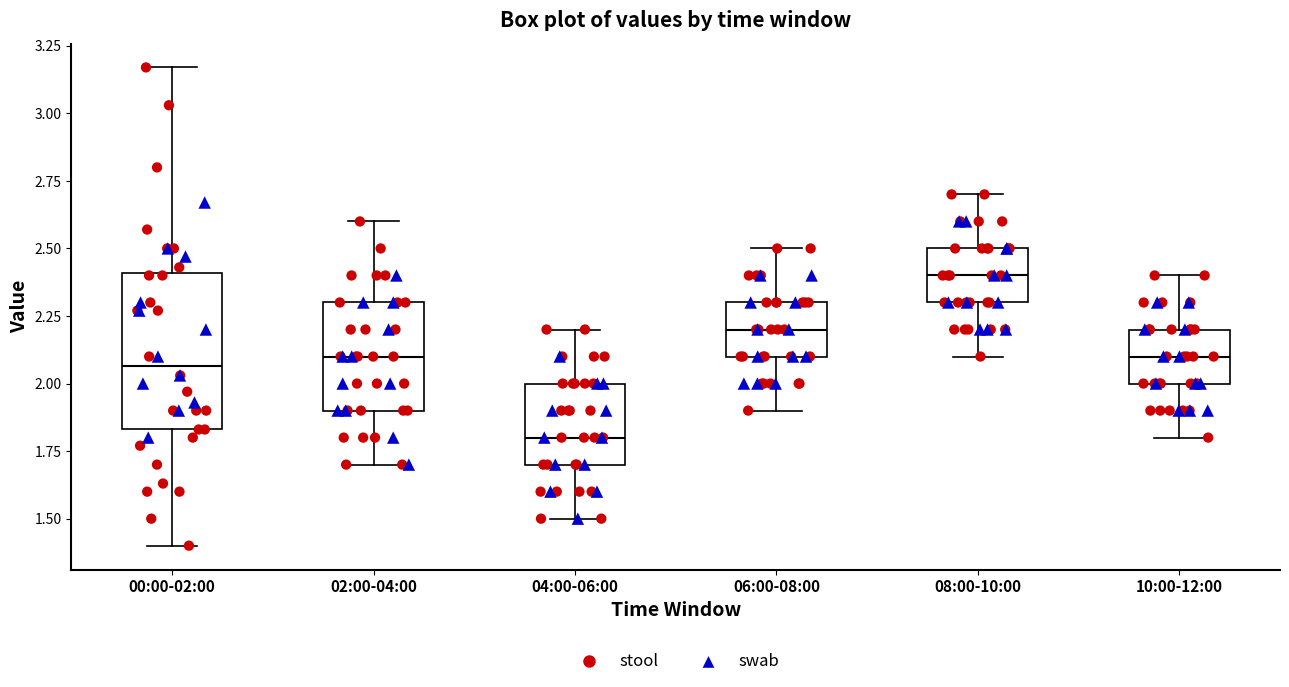

Reading left to right, read every box against the y-axis: the position of its median line, the range the box covers, and the ends of its whiskers. The values are not printed on the chart, so give them approximately, as read against the axis.

00:00-02:00: median 2.05, box 1.85 to 2.40, whiskers 1.40 to 3.15
02:00-04:00: median 2.10, box 1.90 to 2.30, whiskers 1.70 to 2.60
04:00-06:00: median 1.80, box 1.70 to 2.00, whiskers 1.50 to 2.20
06:00-08:00: median 2.20, box 2.10 to 2.30, whiskers 1.90 to 2.50
08:00-10:00: median 2.40, box 2.30 to 2.50, whiskers 2.10 to 2.70
10:00-12:00: median 2.10, box 2.00 to 2.20, whiskers 1.80 to 2.40